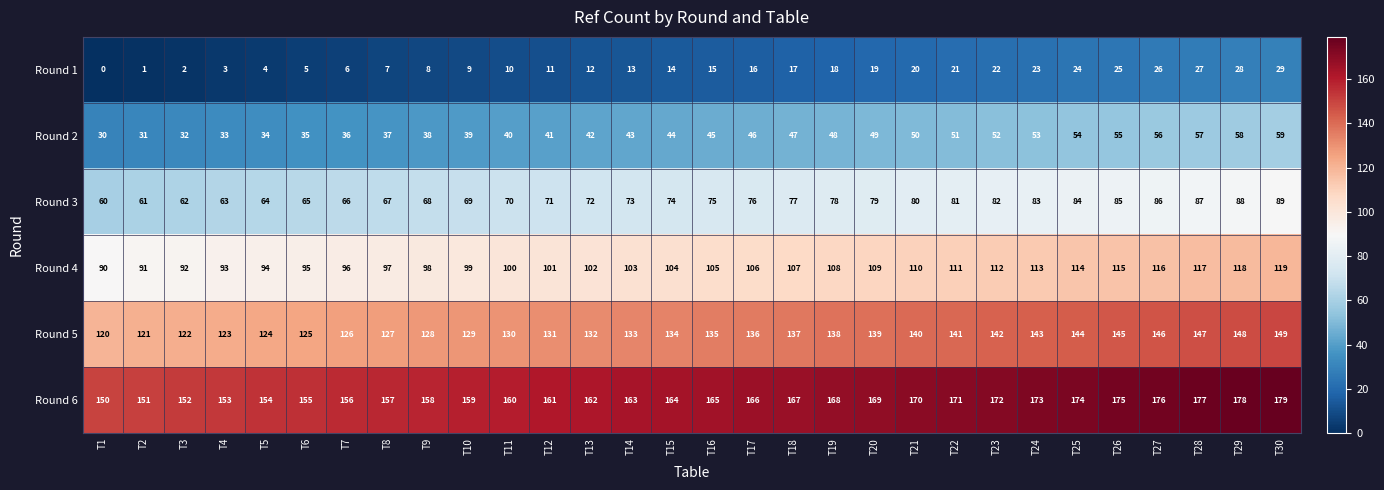

Count the number of categories in the chart.

30